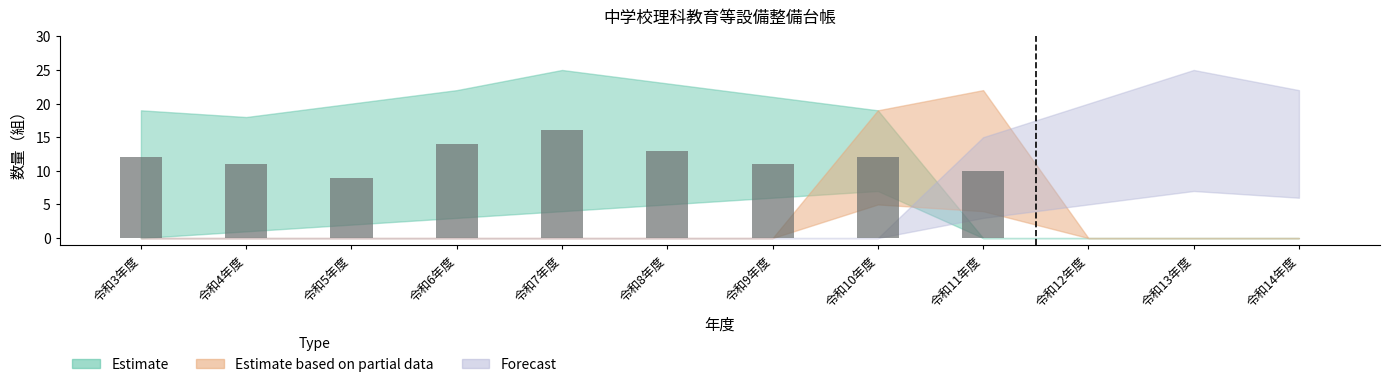

Is it true that the value at 令和11年度 is 4?

False